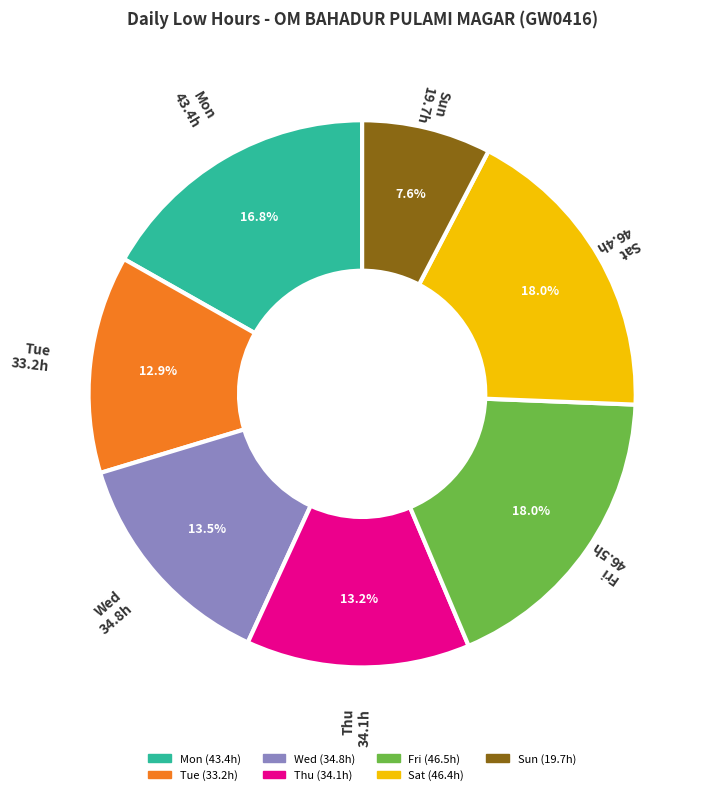

Is there any slice that represents more than half of the pie?

No